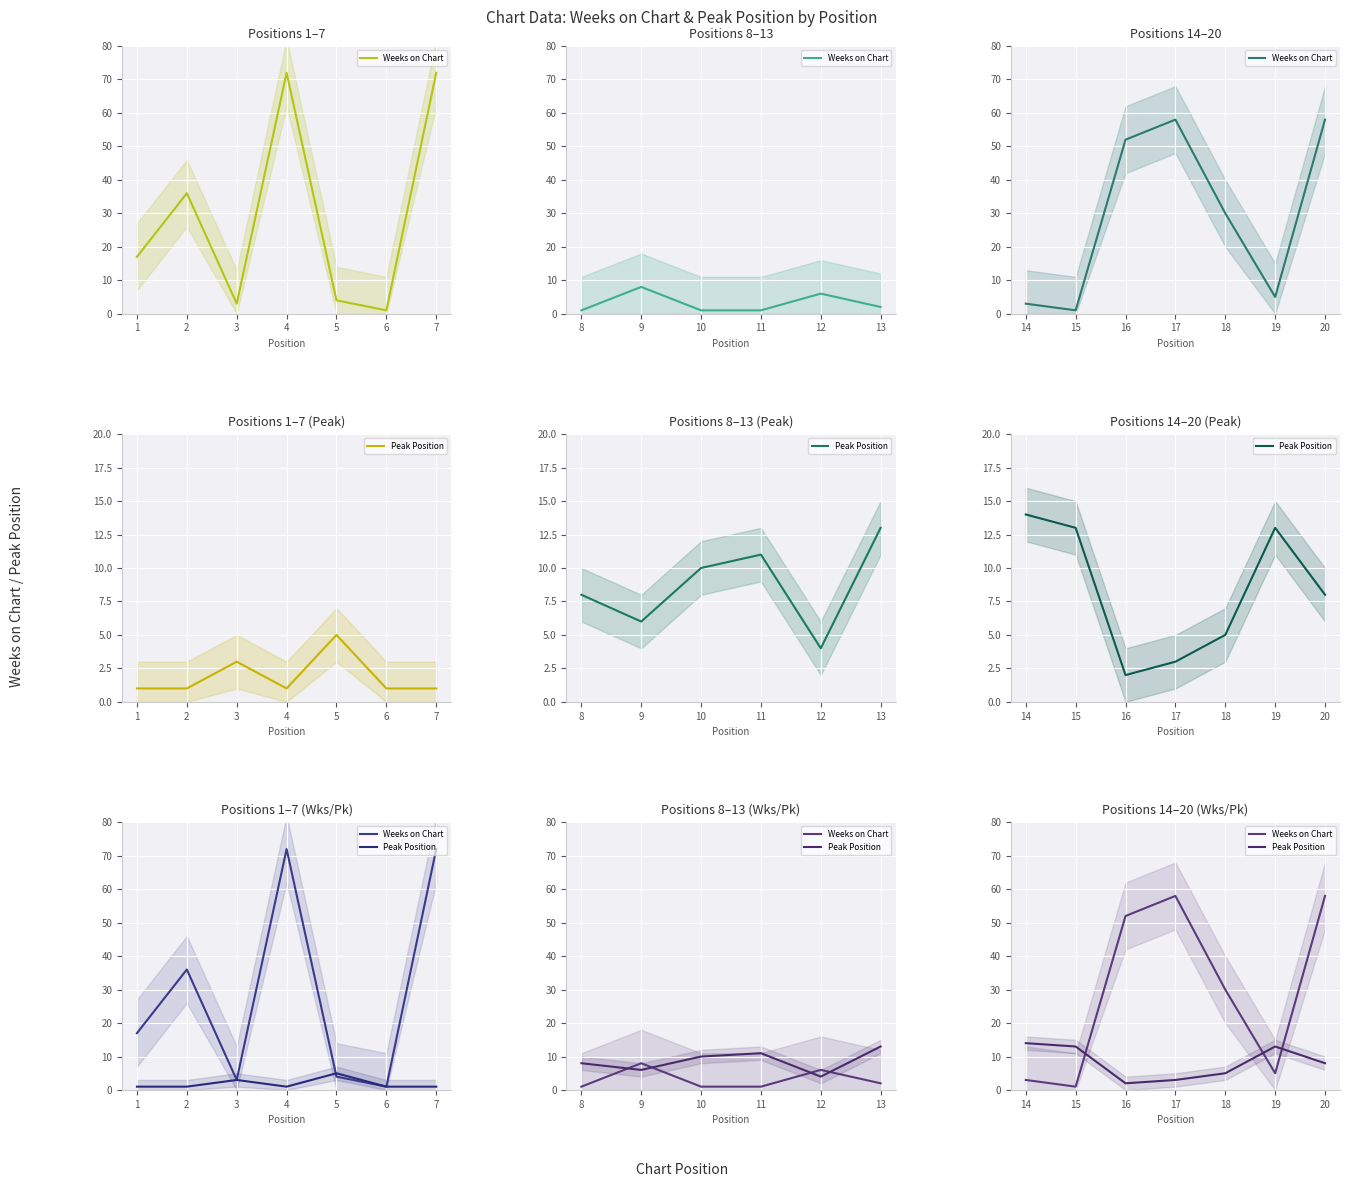

How many lines are shown in the chart?

2